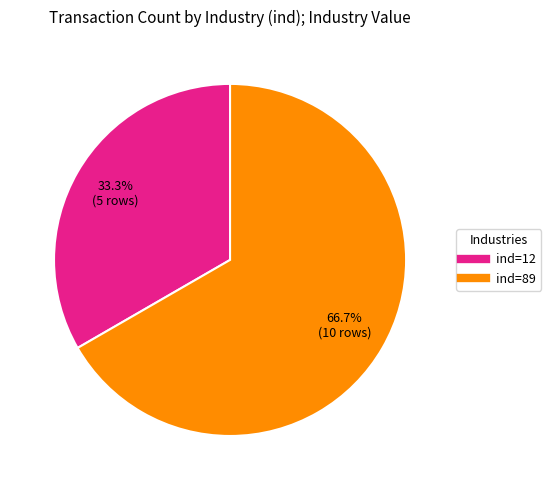

Is there a majority slice in this chart?

Yes